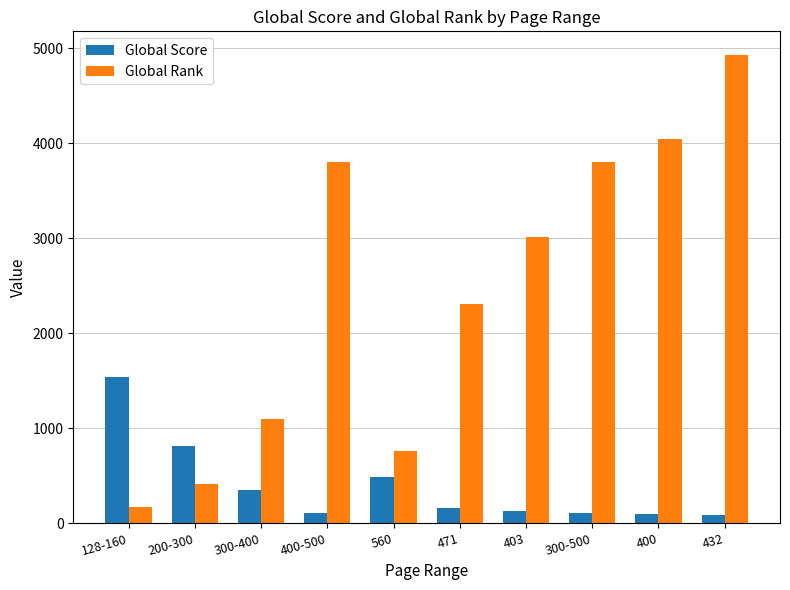

Count the number of categories in the chart.

10